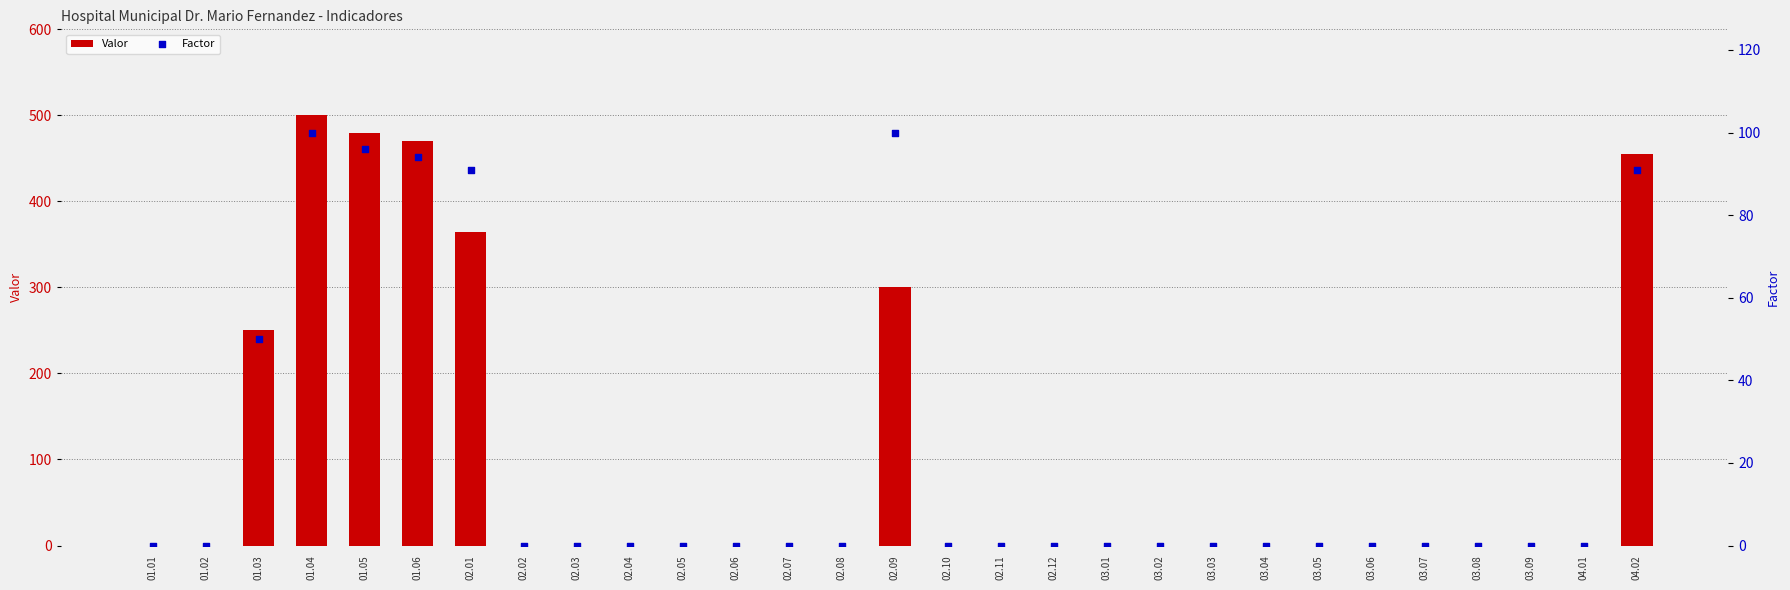

At which category is the sum across all series the highest?

01.04